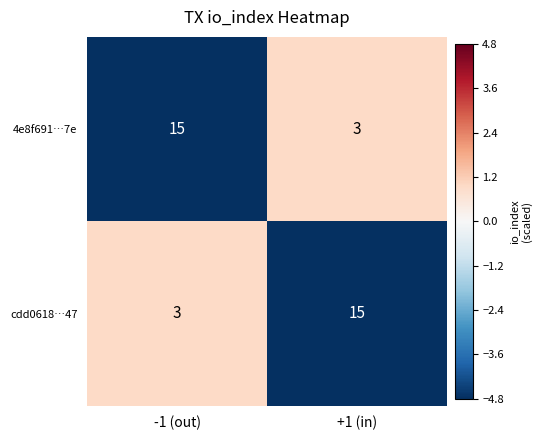

Is the value of cdd0618…47 at -1 (out) greater than the value of 4e8f691…7e at -1 (out)?

No